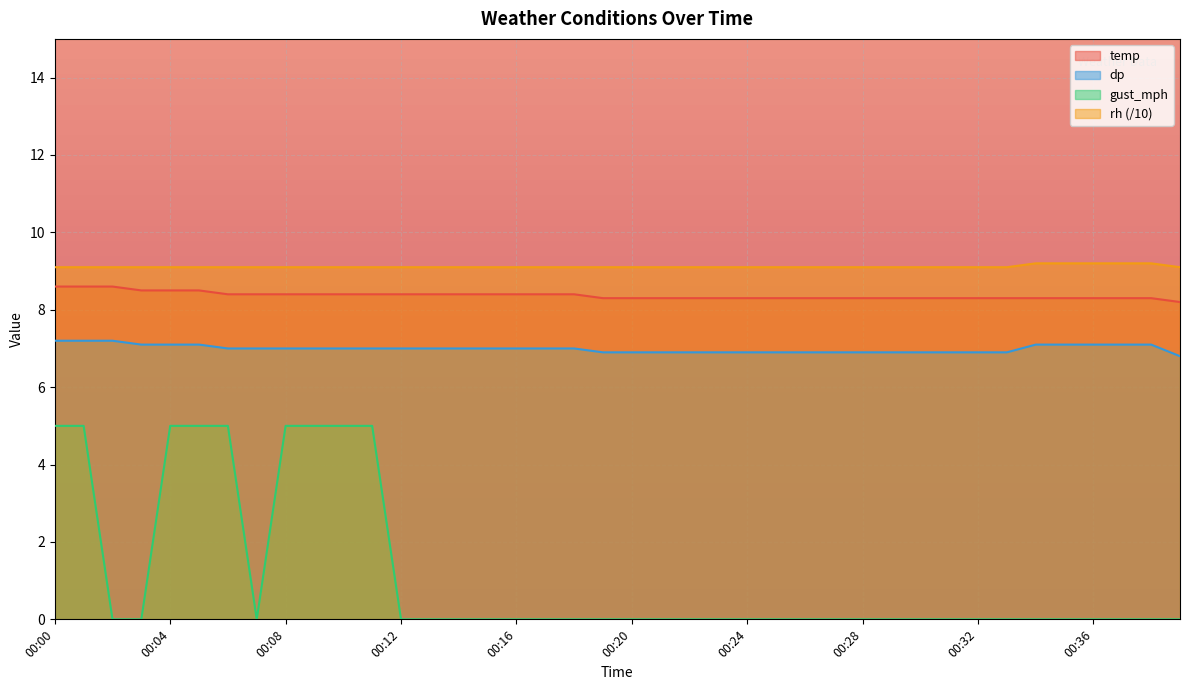

List the series in order of their peak value, lowest first.

gust_mph, dp, temp, rh (/10)